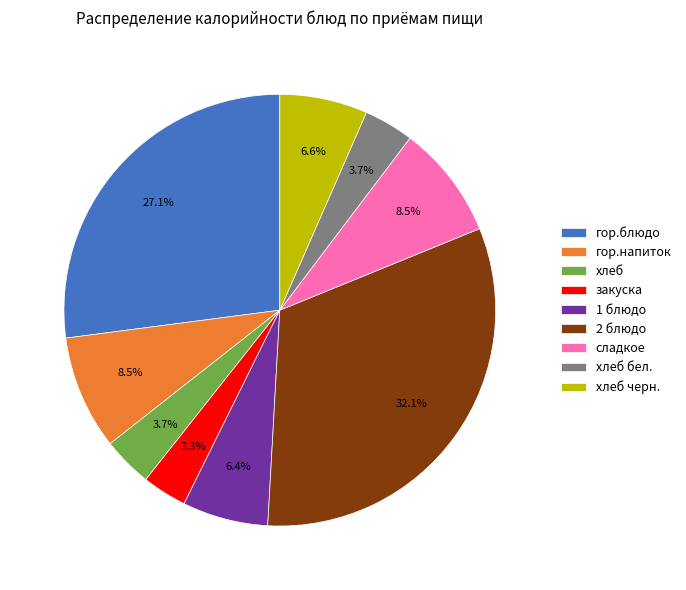

Which has a higher value, хлеб or 2 блюдо?

2 блюдо